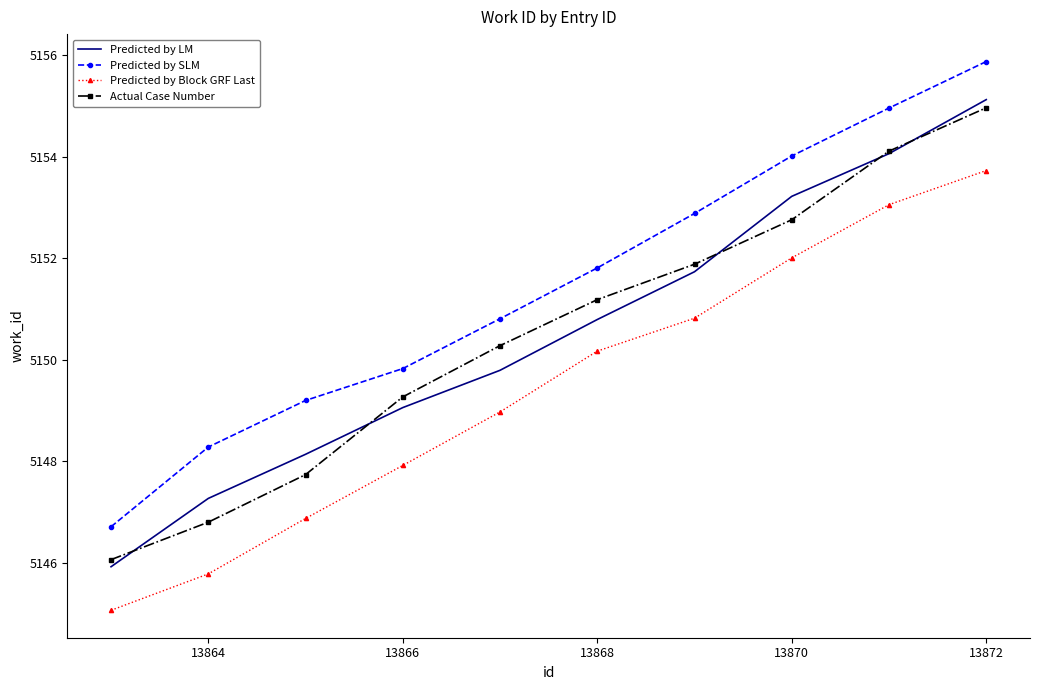

True or false: Predicted by LM and Predicted by Block GRF Last cross at least once.

False